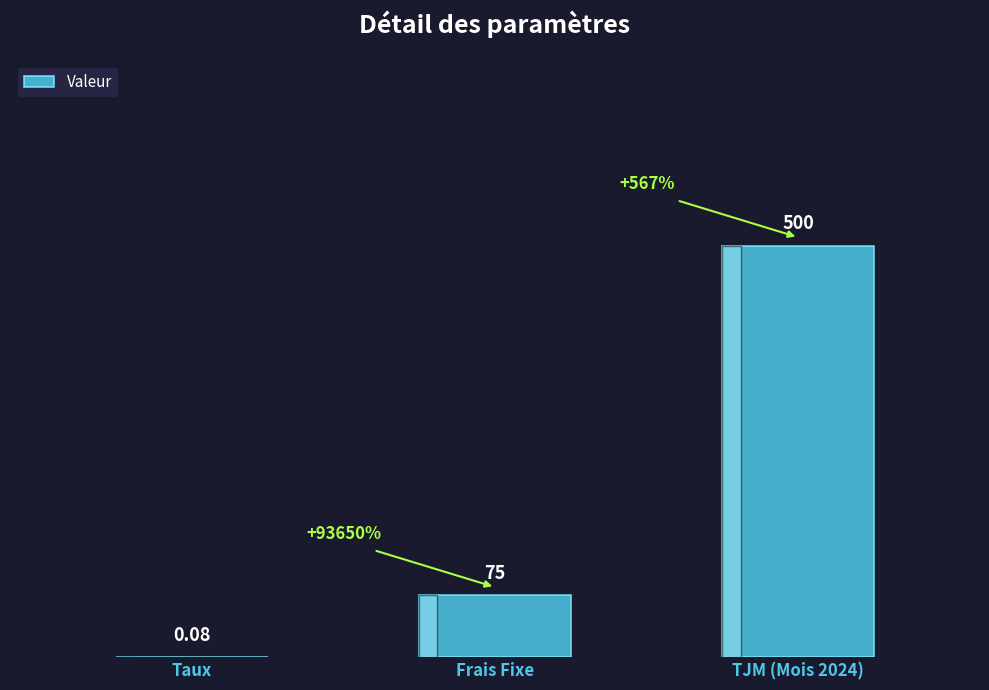

How many series are shown in this chart?

1